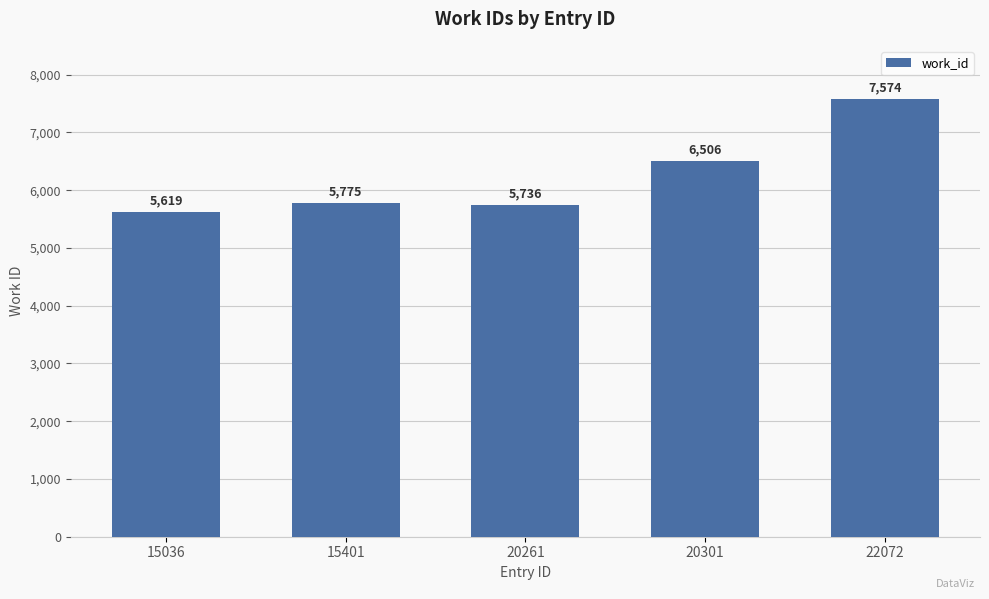

What is the change in value from 15036 to 22072?

+1955